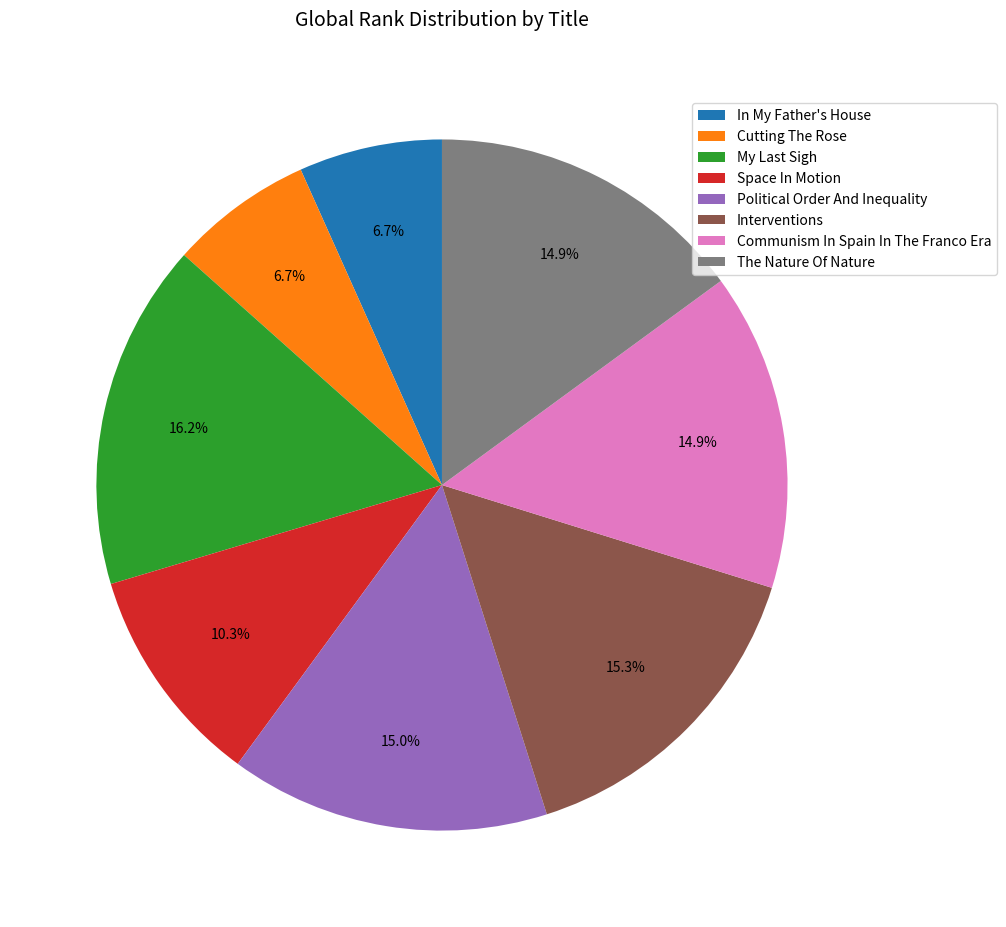

How many segments does this pie chart have?

8